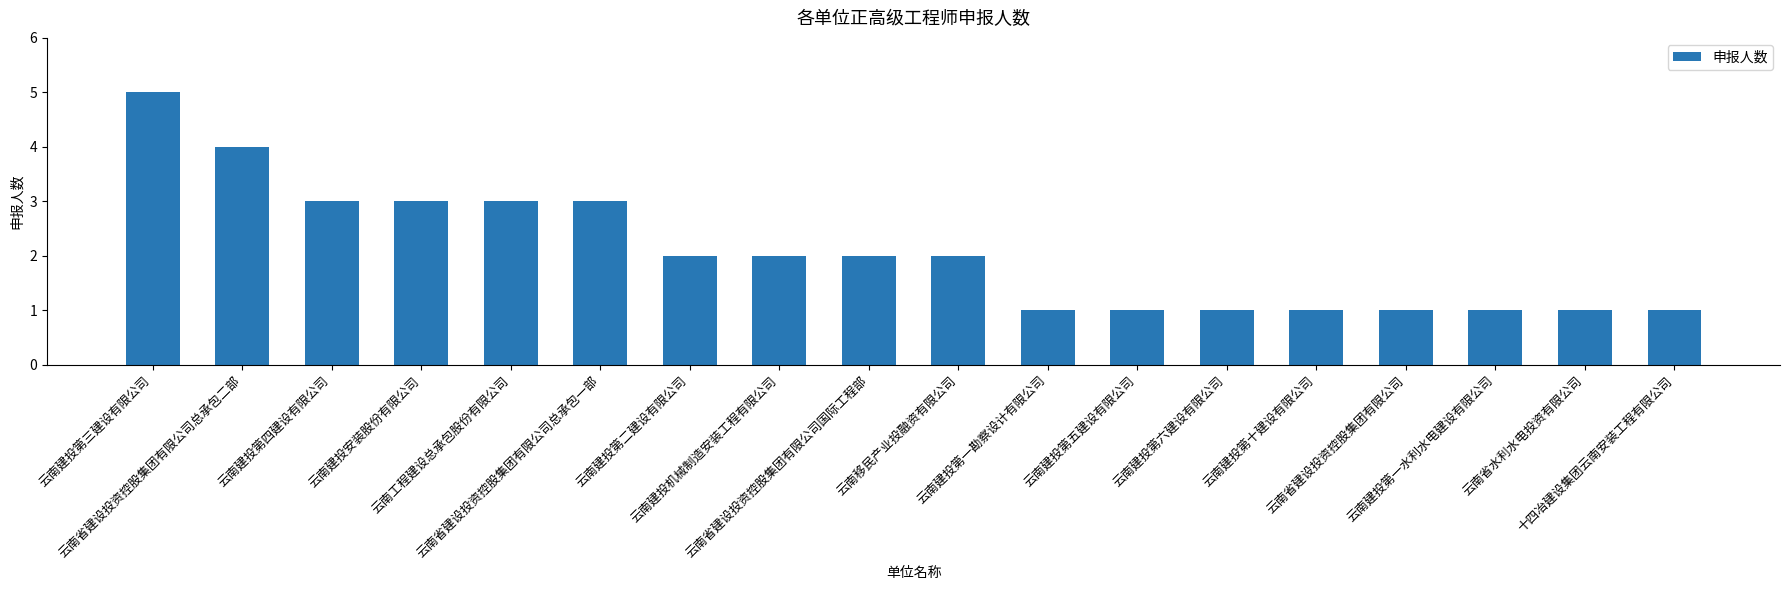

What is the average value?

2